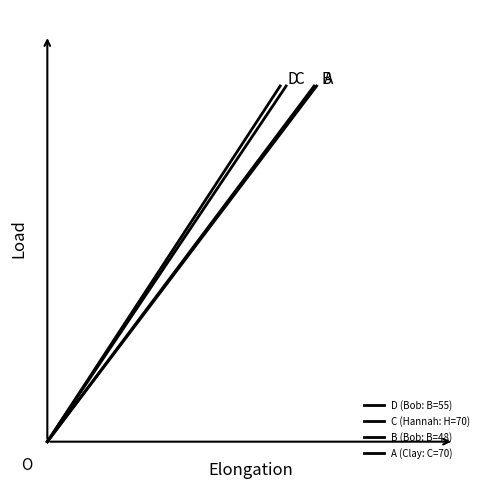

Reading left to right, transcribe all the data shown in this chart.

D (Bob: B=55): 0	70
C (Hannah: H=70): 0	70
B (Bob: B=48): 0	70
A (Clay: C=70): 0	70